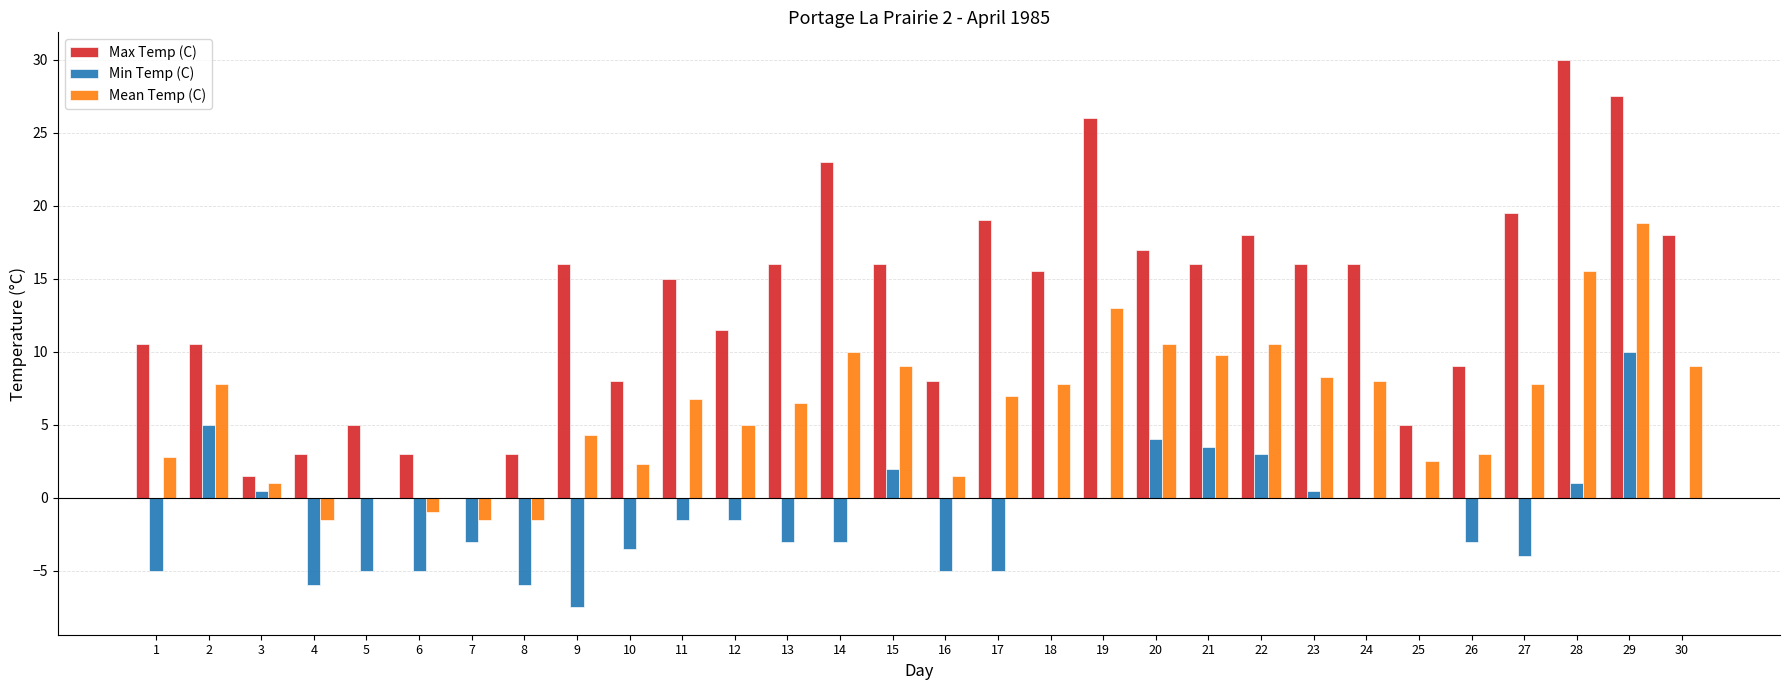

What is the sum of all Mean Temp (C) values?

188.5